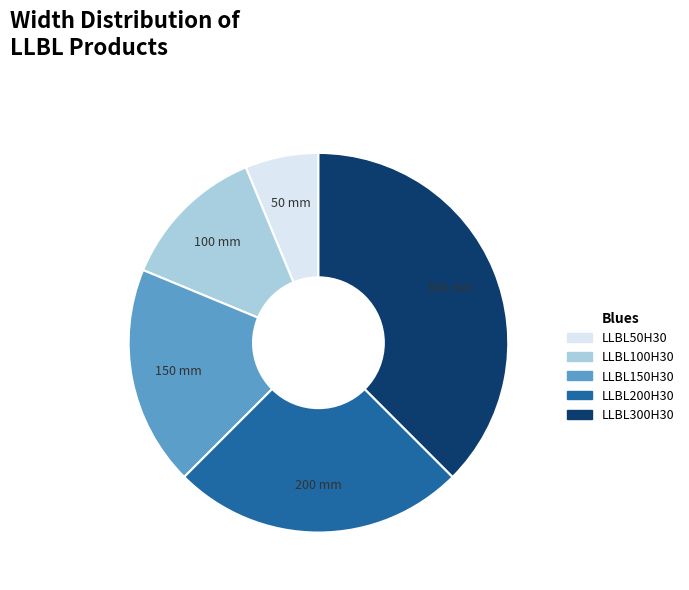

Is it true that LLBL50H30 is 1% of the pie?

False